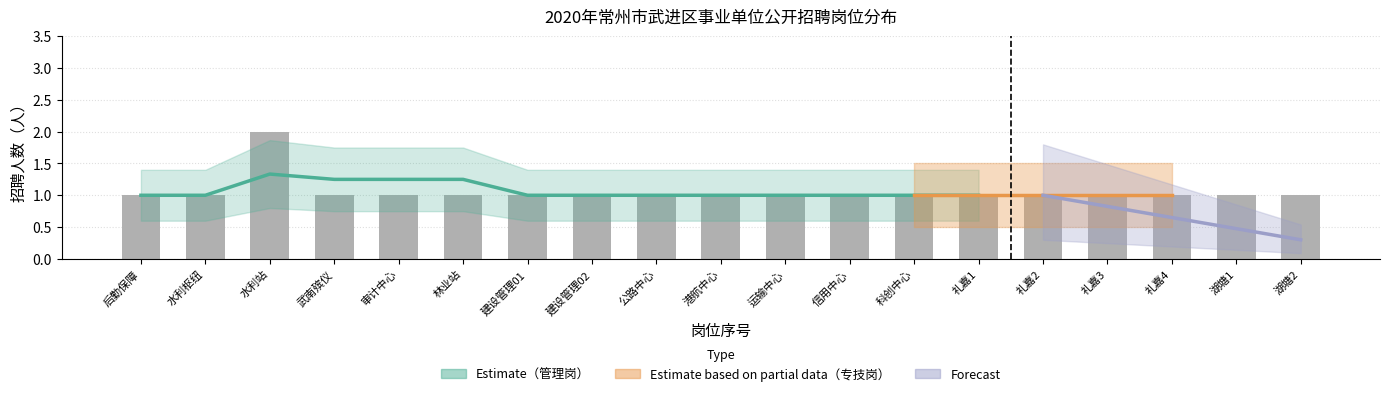

What is the value of the 专技 bar at the 11th from the left?

1